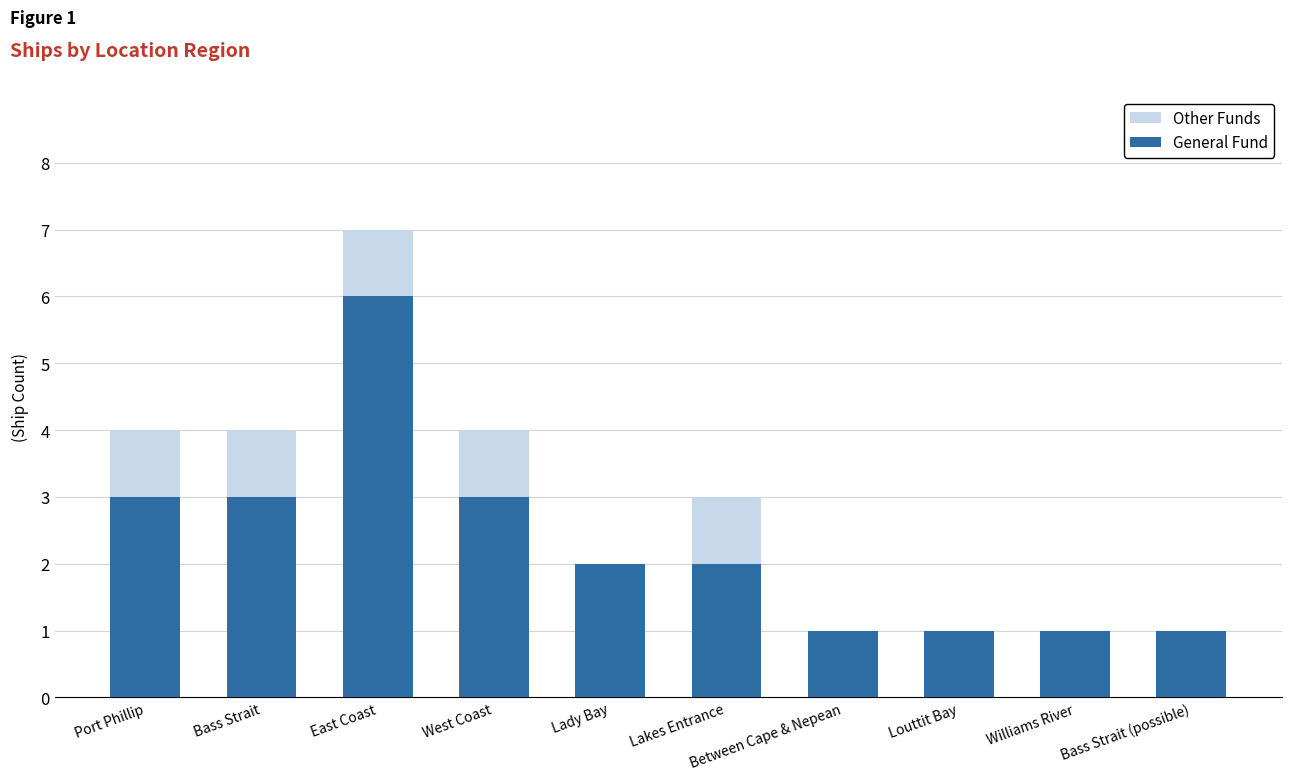

The value of General Fund at Lady Bay is 2. True or false?

True